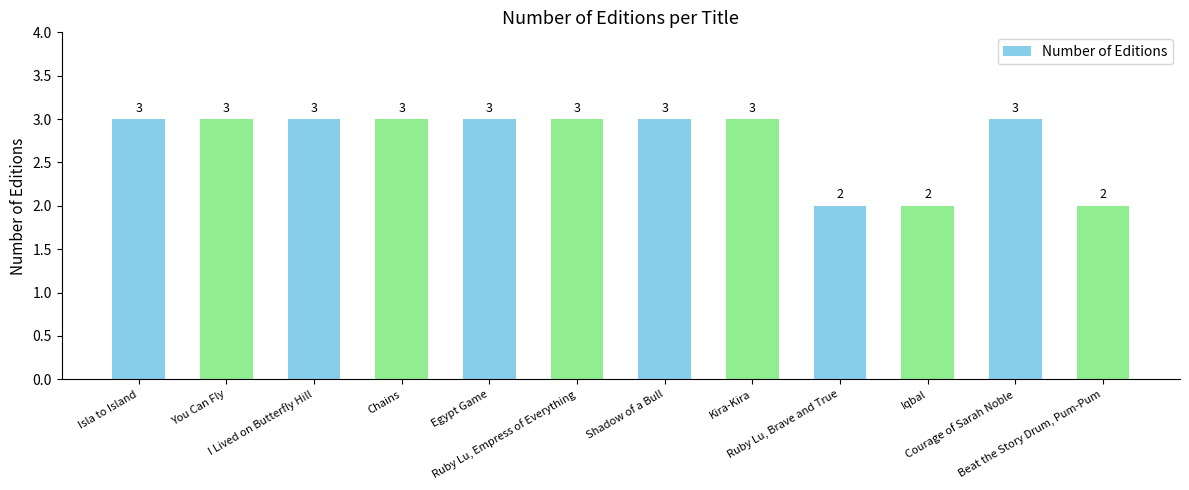

The chart shows a value of 2 at Beat the Story Drum, Pum-Pum. True or false?

True